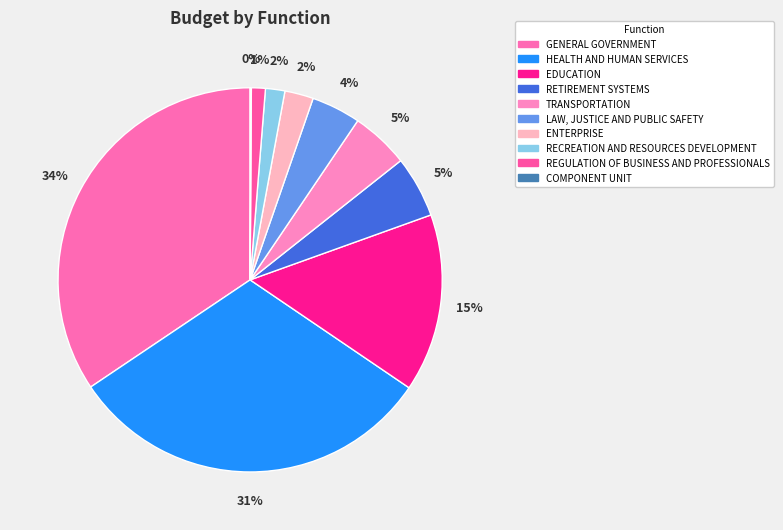

Approximately how many times larger is the value at TRANSPORTATION compared to COMPONENT UNIT?

47.9